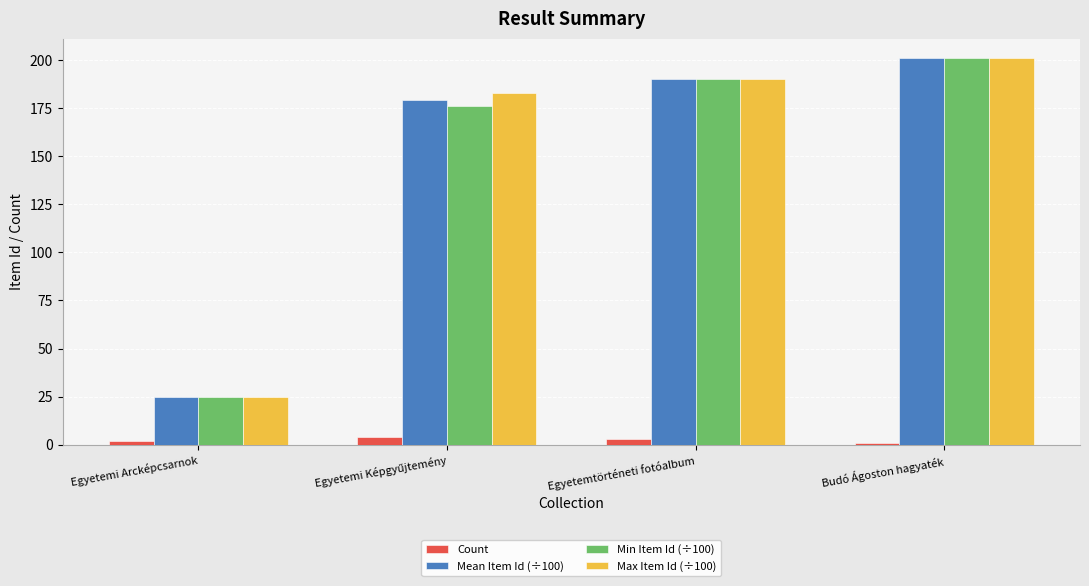

At how many categories does at least one series exceed 158?

3